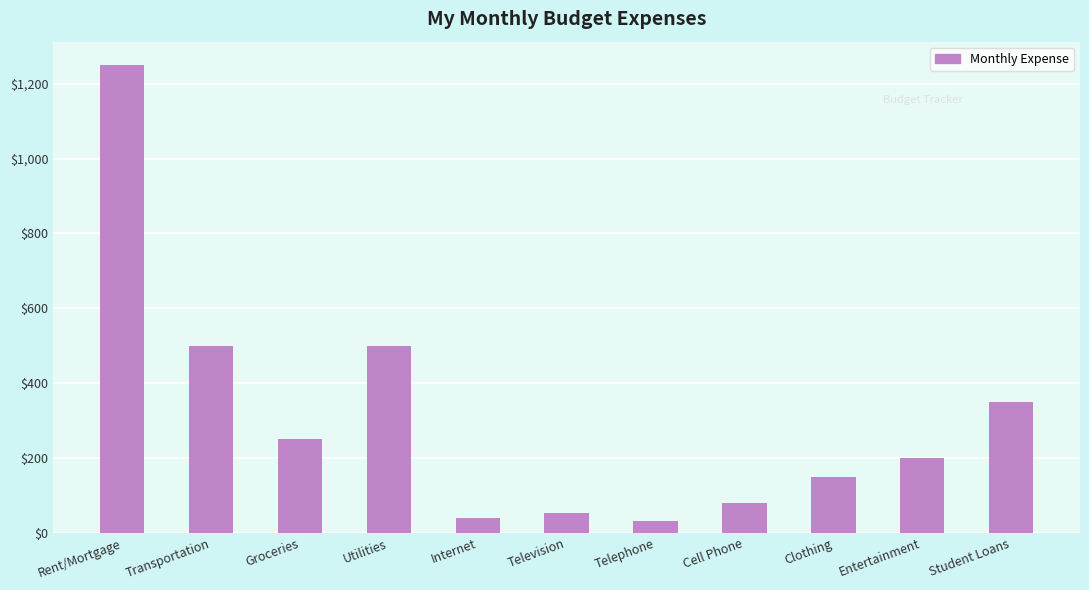

How many data points are less than 200?

5